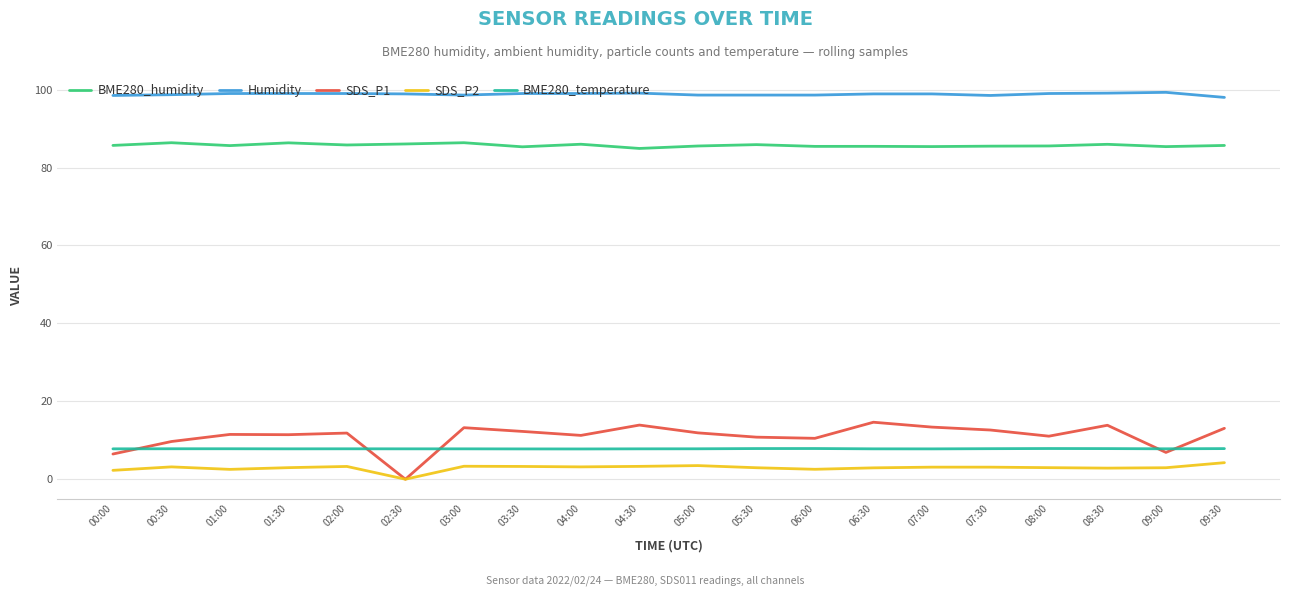

True or false: BME280_humidity has a value of 129.2 at 09:30.

False